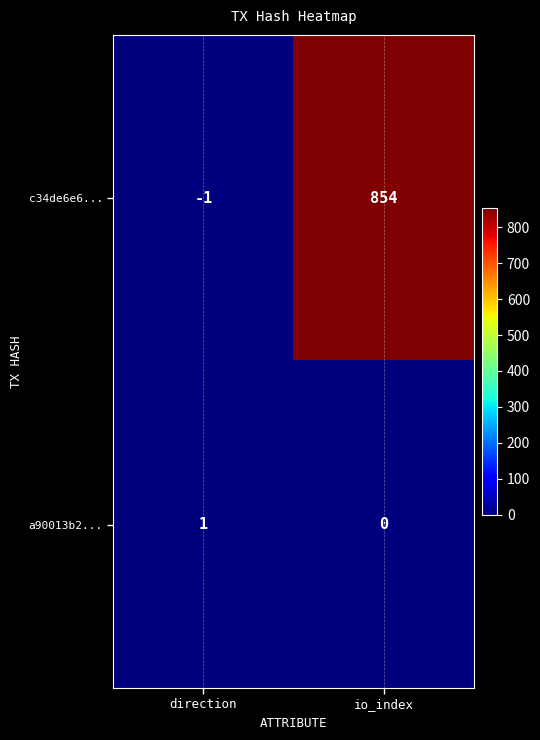

Read the c34de6e6... value at io_index, to the nearest 100.

900